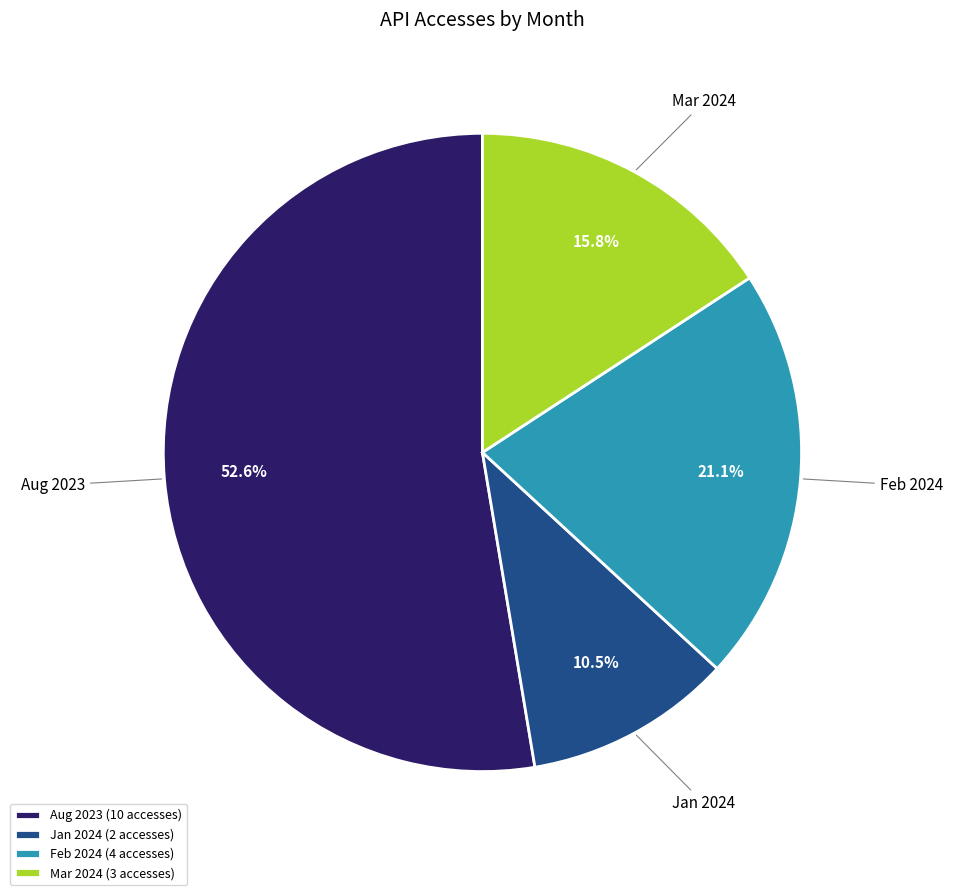

What is the majority slice?

Aug 2023 (10 accesses)